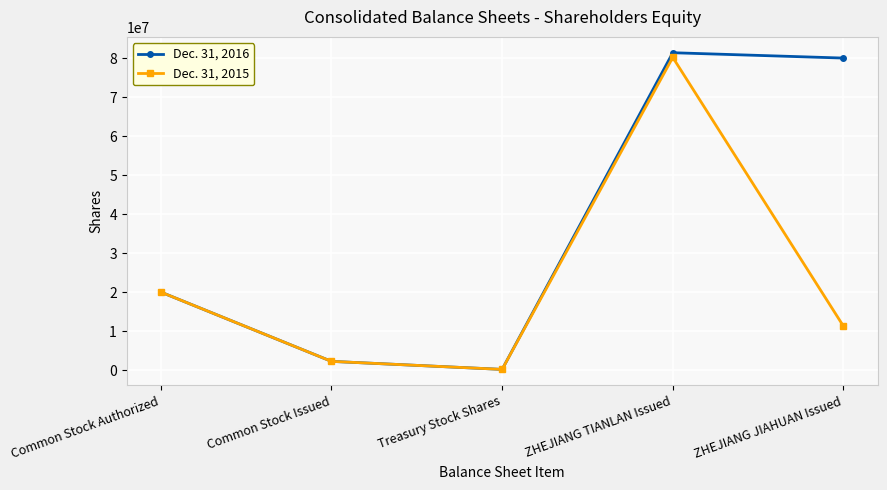

True or false: Dec. 31, 2016 has more than 2 points higher than both neighbors.

False